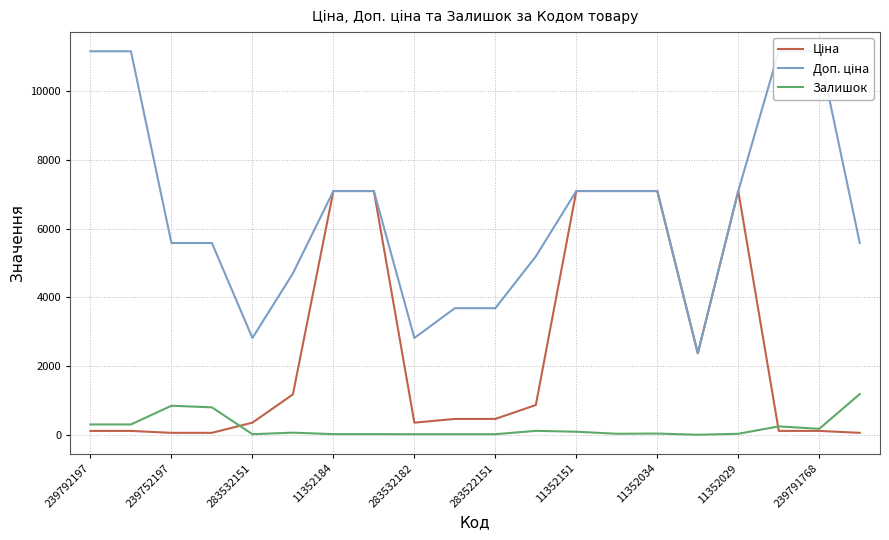

Is it true that Залишок equals 28.0 at 11352029?

True